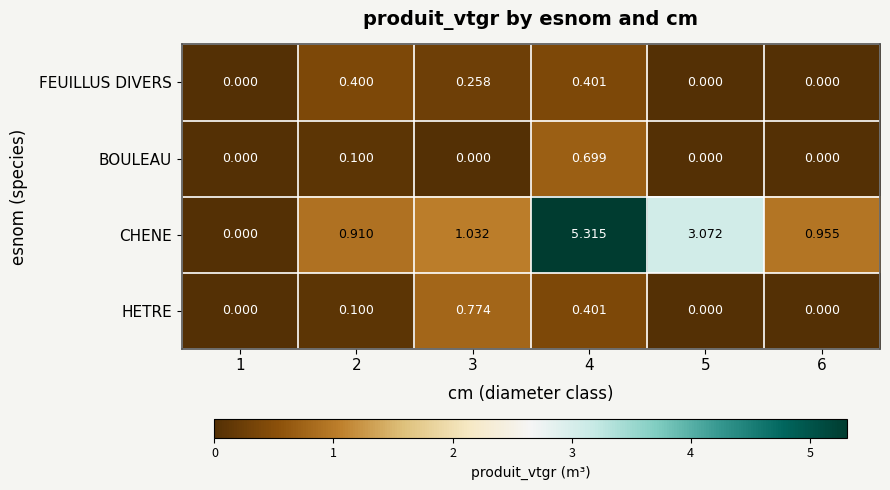

Which series has the widest spread of values?

CHENE